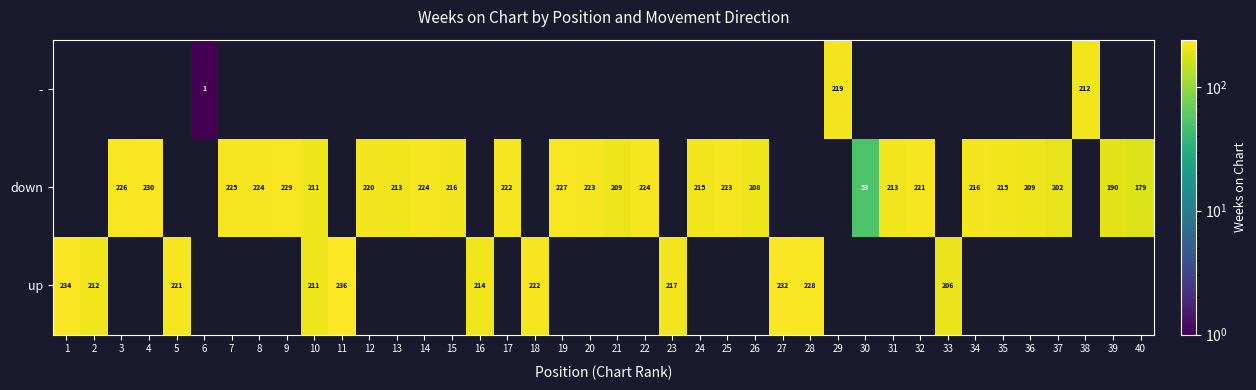

What is the greatest value displayed?

236.0